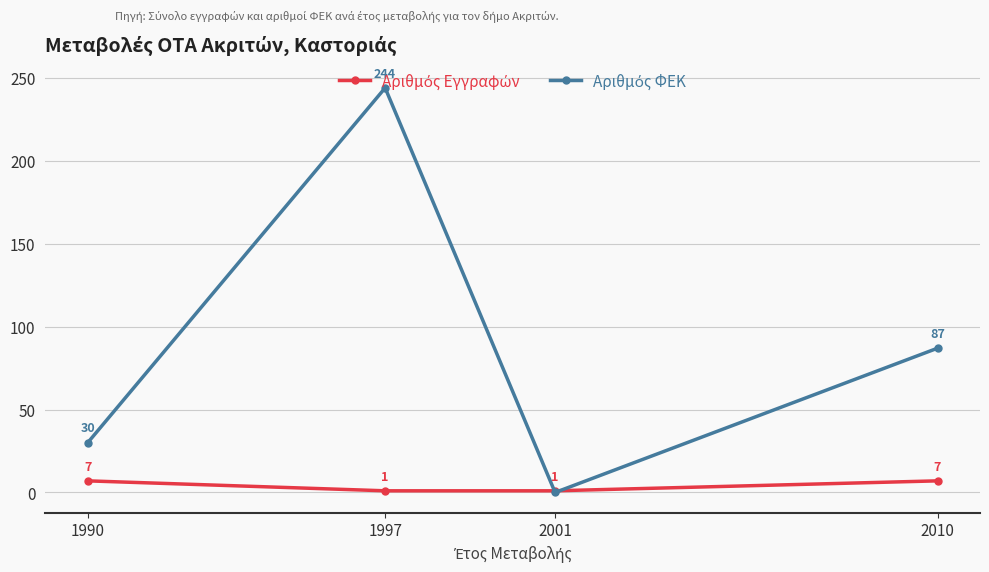

What is the spread (max minus min) of values at 1990?

23